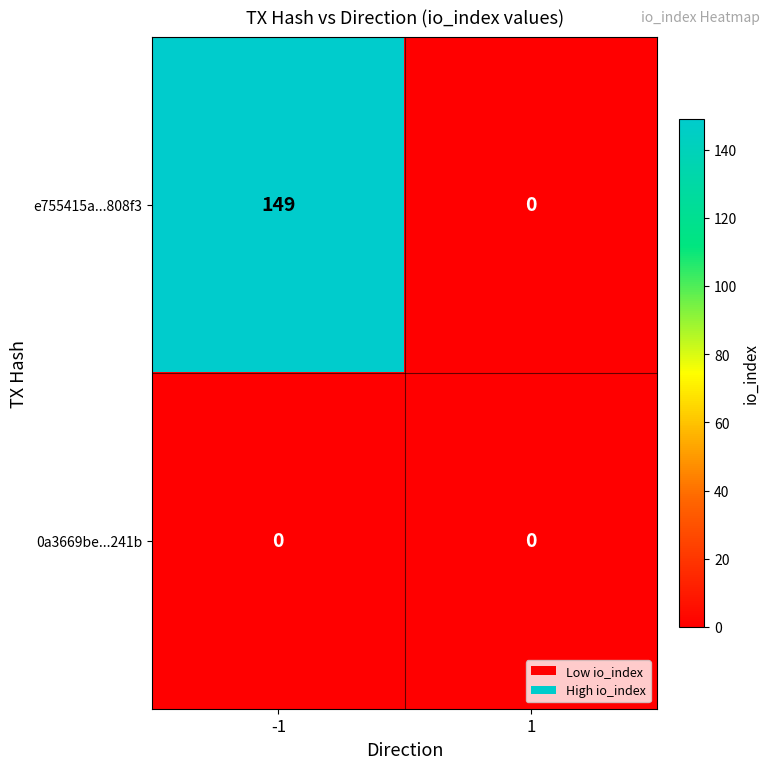

At how many categories does at least one series exceed 52?

1